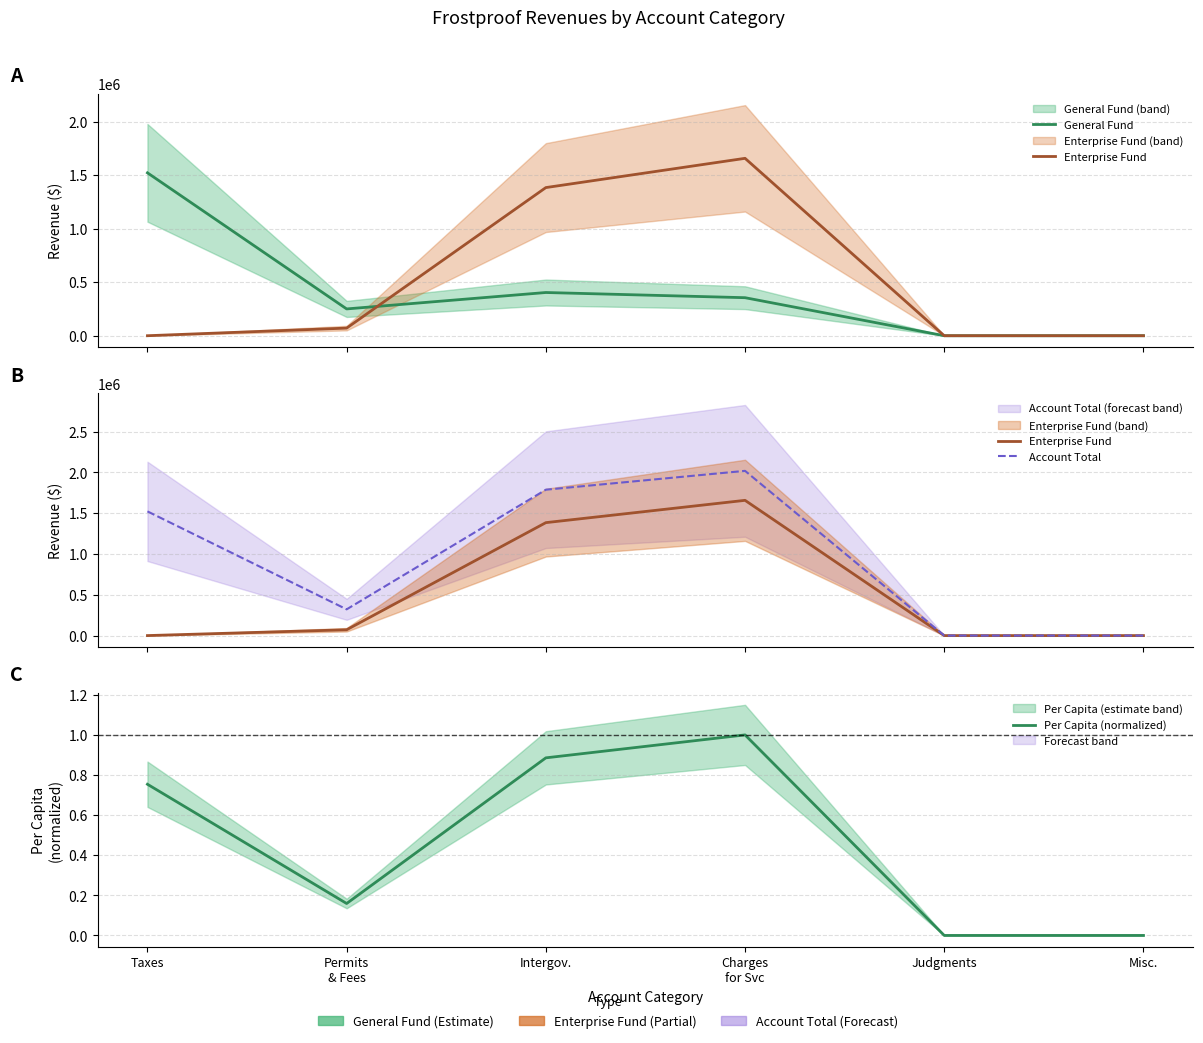

The value of Account Total at Misc. is 0.0. True or false?

True